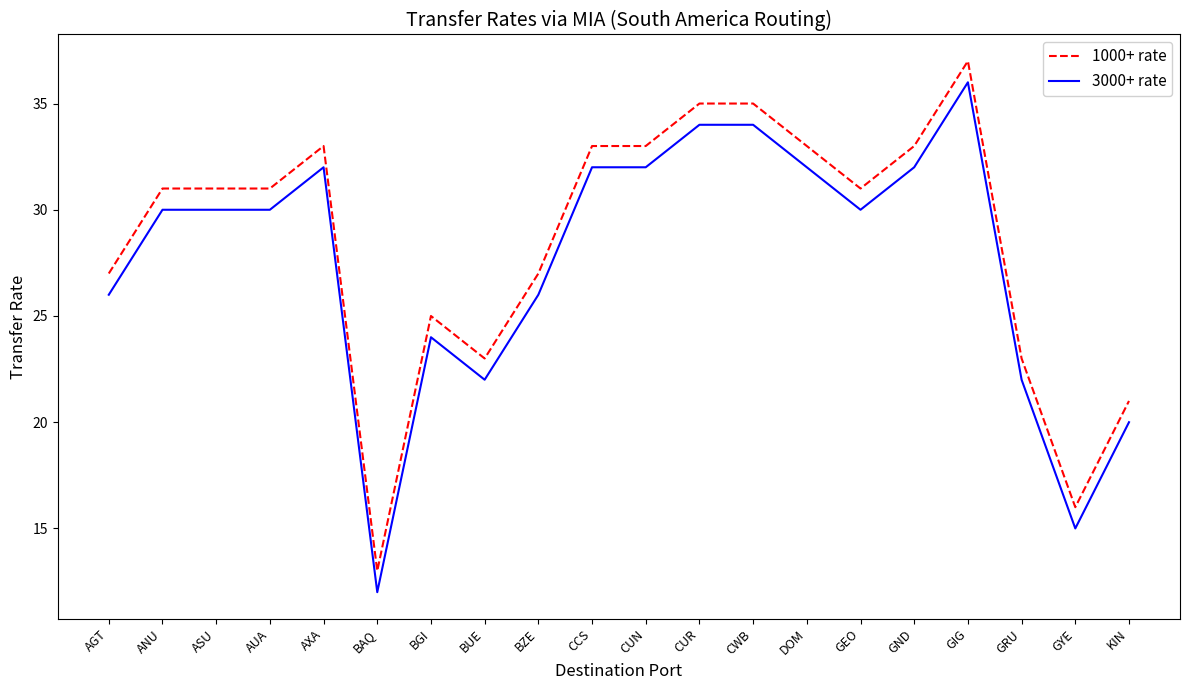

Rank the series by their average value, from highest to lowest.

1000+ rate, 3000+ rate